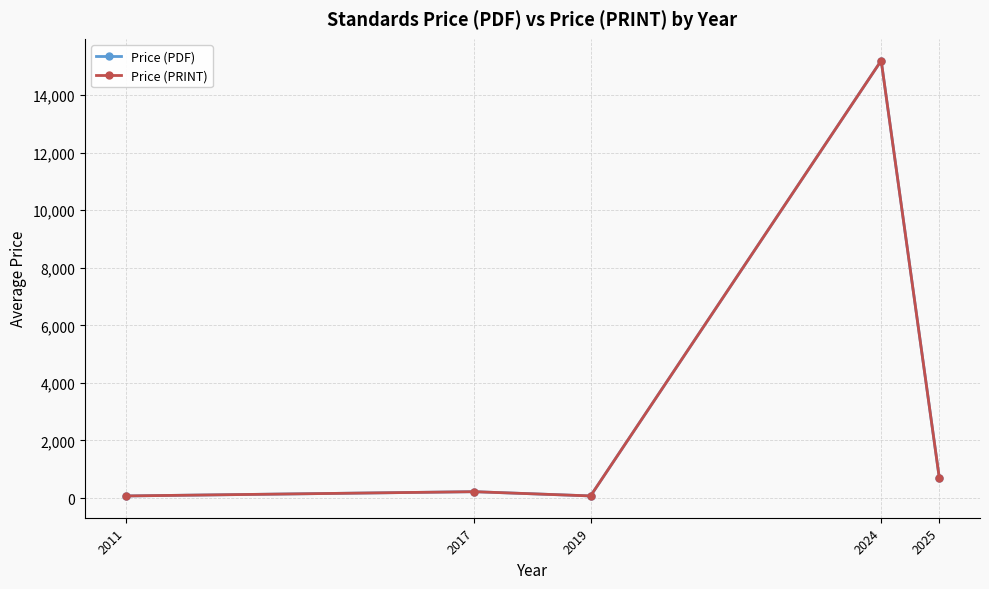

Does the chart have visible grid lines?

Yes